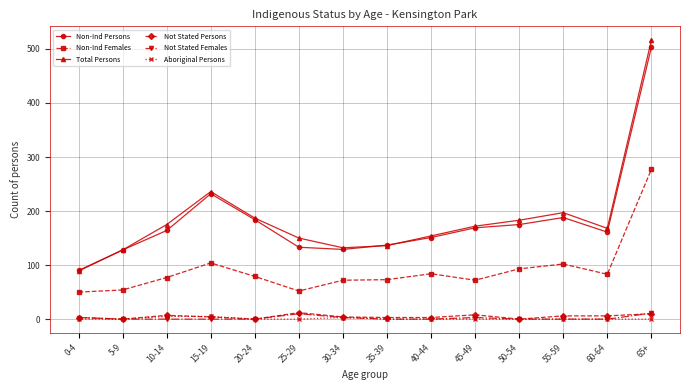

What is the label of the 12th point from the left?

55-59